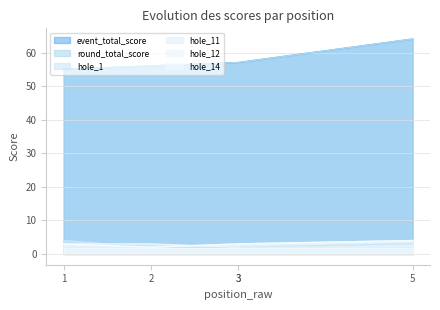

Reading left to right, list all the values displayed in this chart.

event_total_score: 1=55	2=56	3=57	3=57	5=64
round_total_score: 1=55	2=56	3=57	3=57	5=64
hole_1: 1=4	2=2	3=2	3=2	5=3
hole_11: 1=2	2=2	3=3	3=2	5=2
hole_12: 1=3	2=3	3=2	3=3	5=4
hole_14: 1=3	2=2	3=3	3=3	5=4